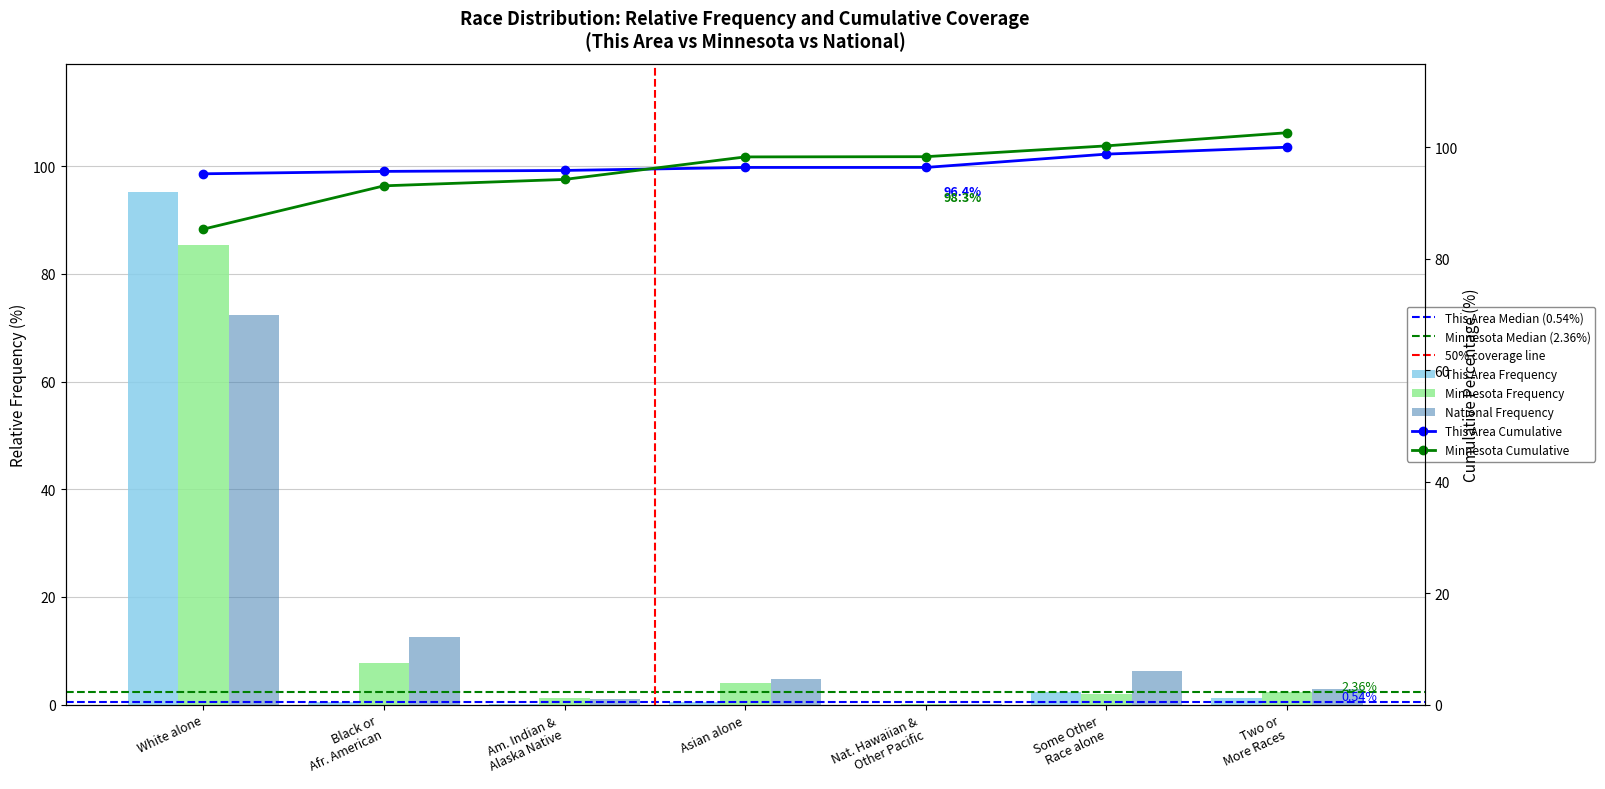

List the labels in order of This Area value, largest first.

White alone, Some Other Race alone, Two or More Races, Asian alone, Black or Afr. American, Am. Indian & Alaska Native, Nat. Hawaiian & Other Pacific